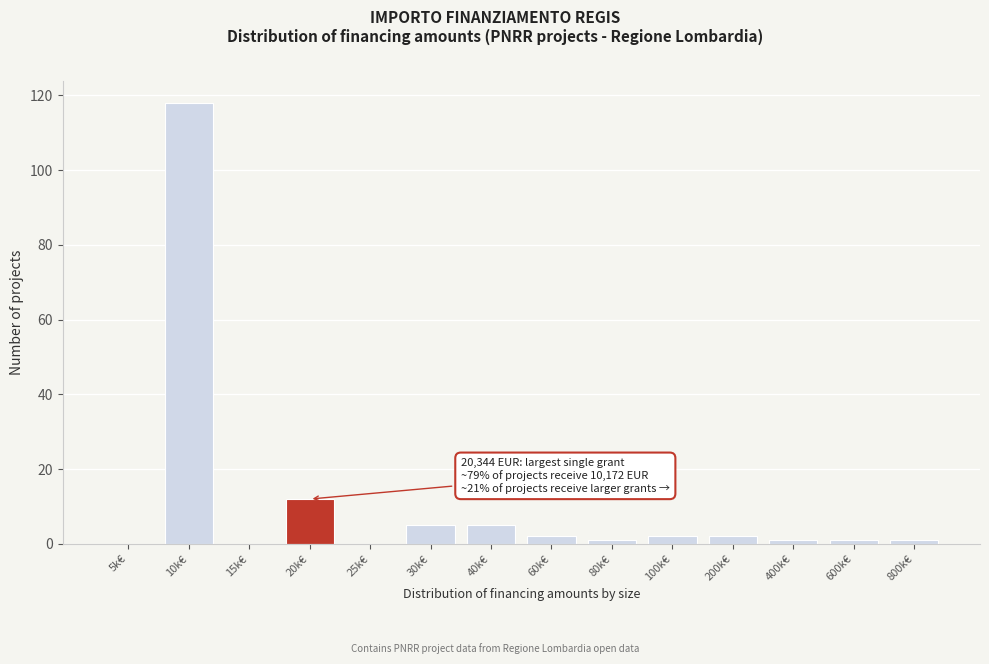

Reading left to right, what are all the values shown in this chart?

5k€=0	10k€=118	15k€=0	20k€=12	25k€=0	30k€=5	40k€=5	60k€=2	80k€=1	100k€=2	200k€=2	400k€=1	600k€=1	800k€=1